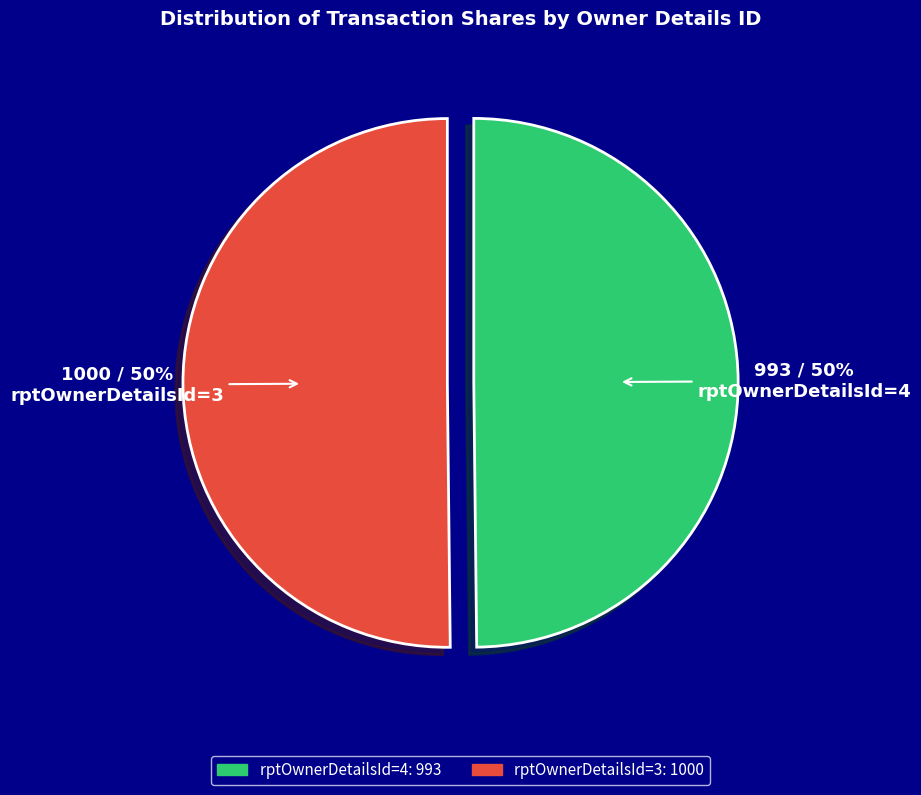

To the nearest percent, what is the combined percentage of rptOwnerDetailsId=4 and rptOwnerDetailsId=3?

100%